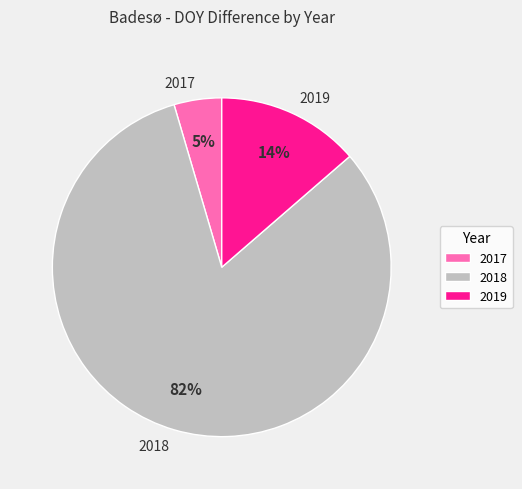

Rank the categories by value from highest to lowest.

2018, 2019, 2017